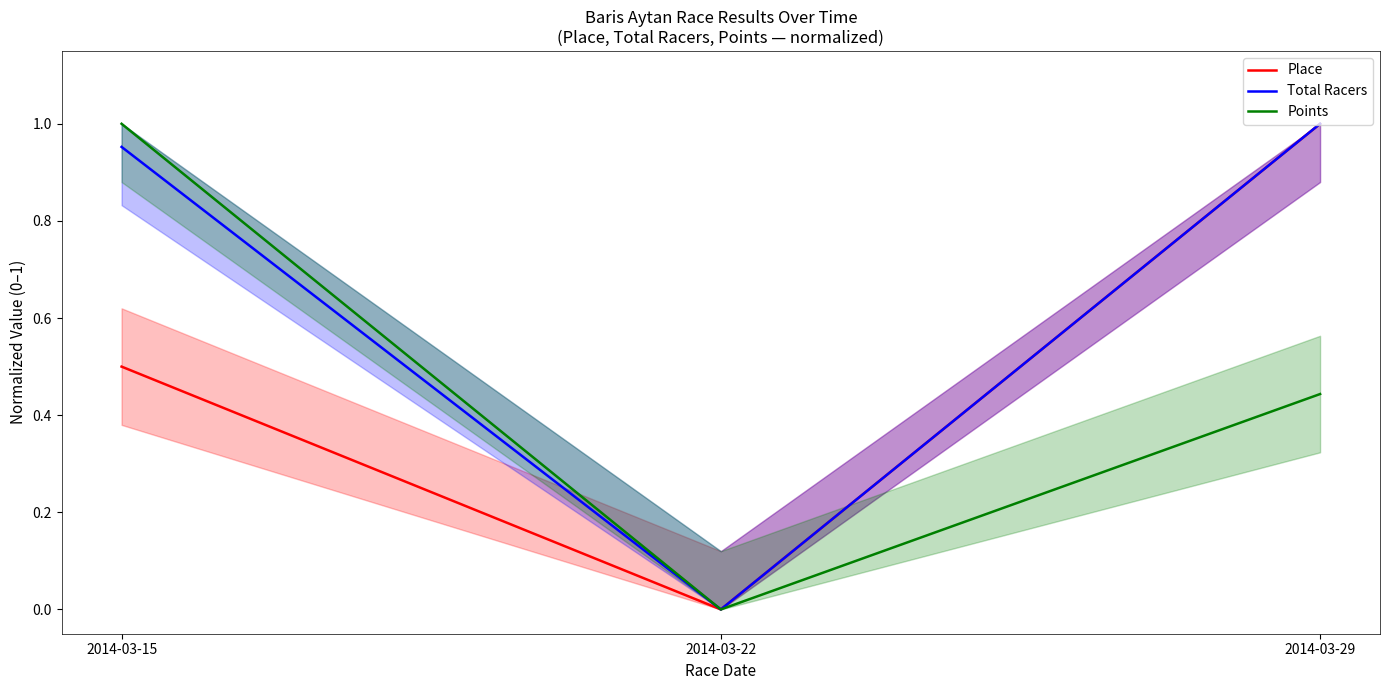

Which category has the lowest value in the Points series?

2014-03-22